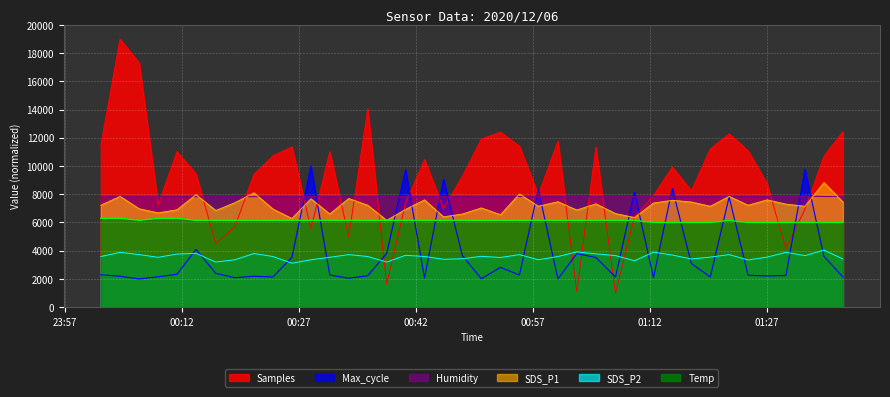

True or false: SDS_P2 and SDS_P1 intersect in this chart.

False